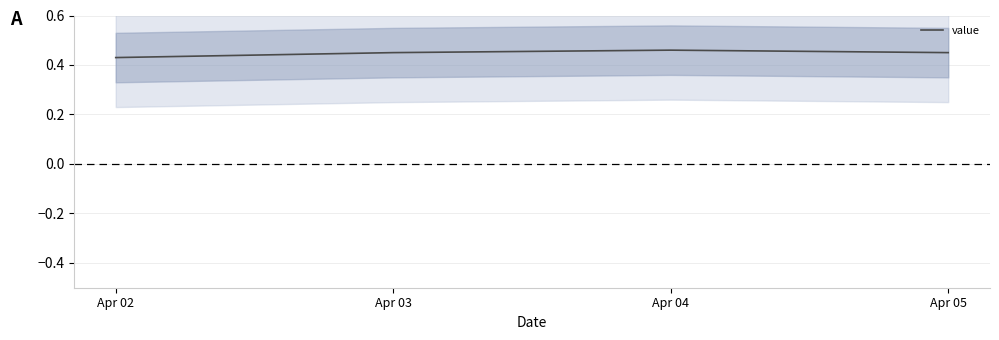

List the labels in order of value, smallest first.

Apr 02, Apr 03, Apr 05, Apr 04